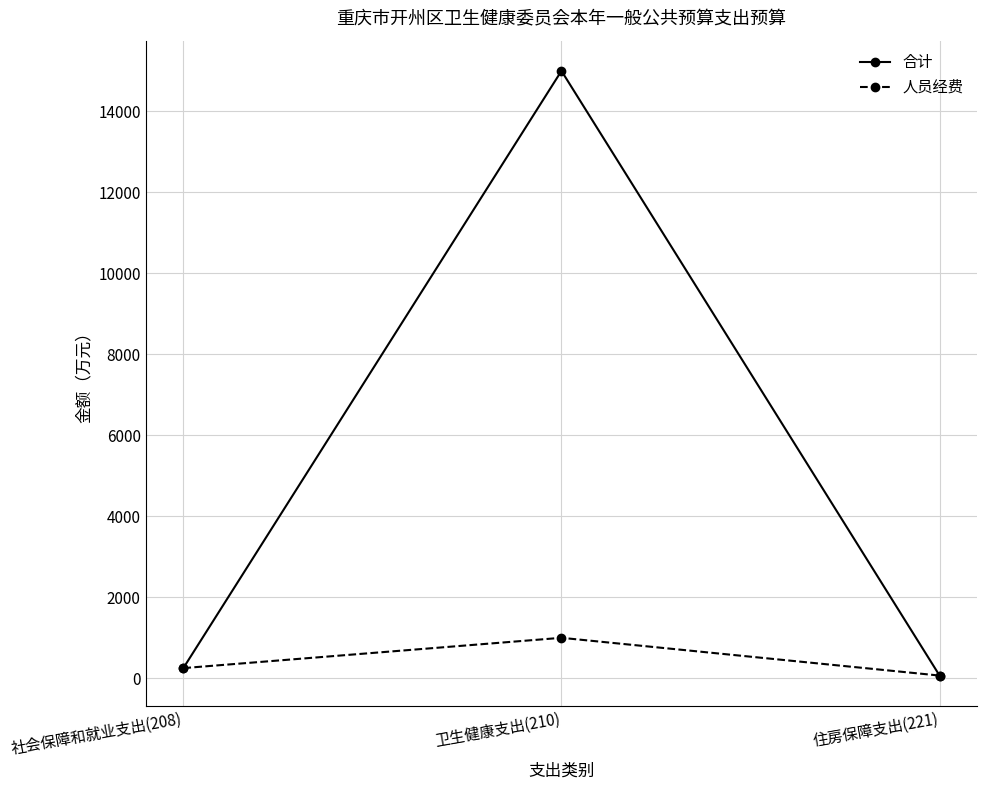

Which label corresponds to the largest value in the chart?

卫生健康支出(210)